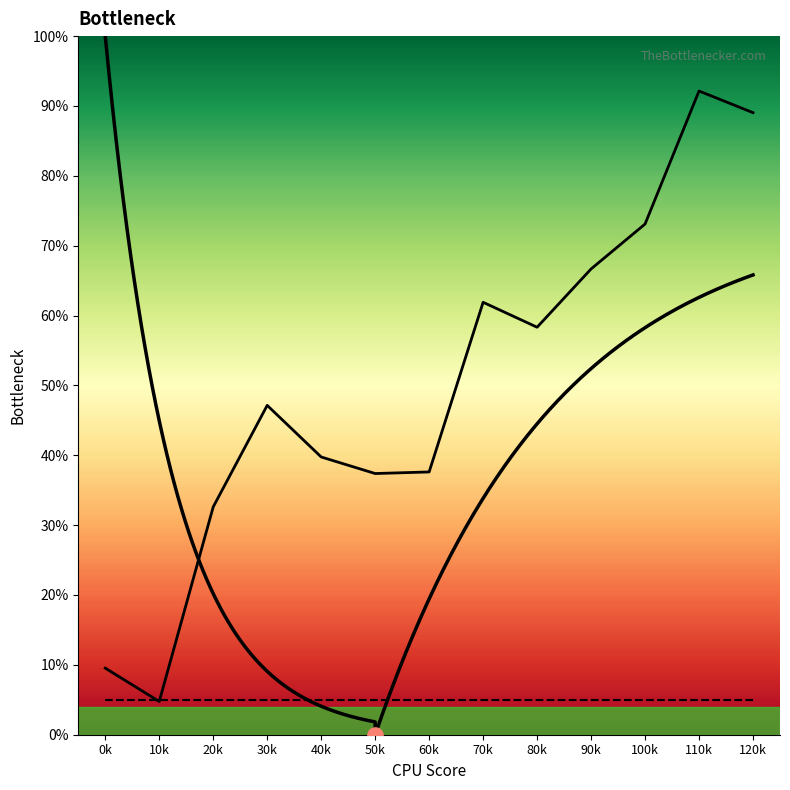

Is the value of LATITUDE at 40k greater than the value of DEPTH at 20k?

Yes